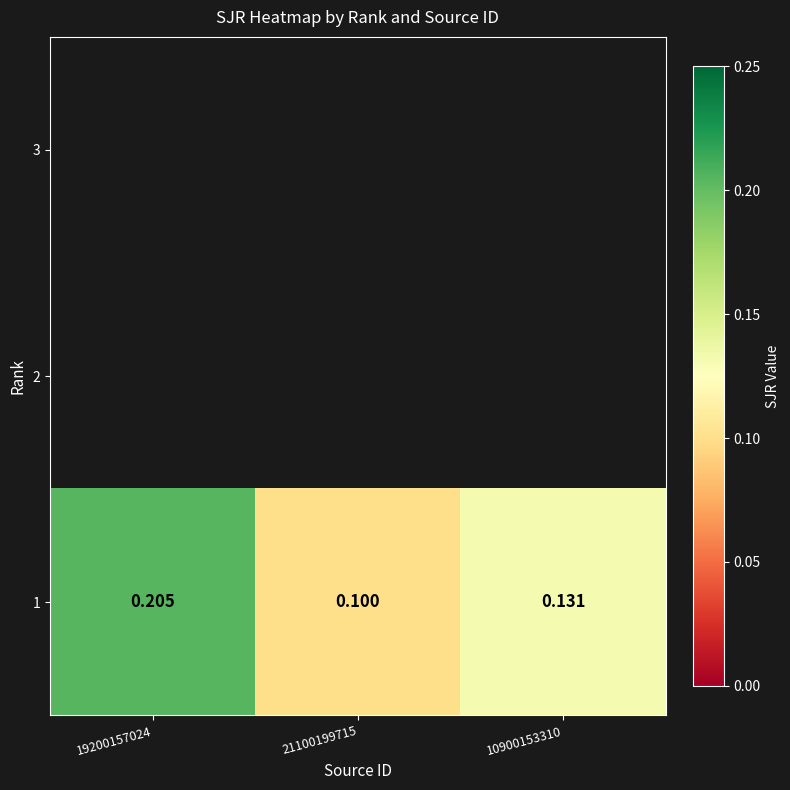

At which category does the chart reach its peak across all series?

19200157024